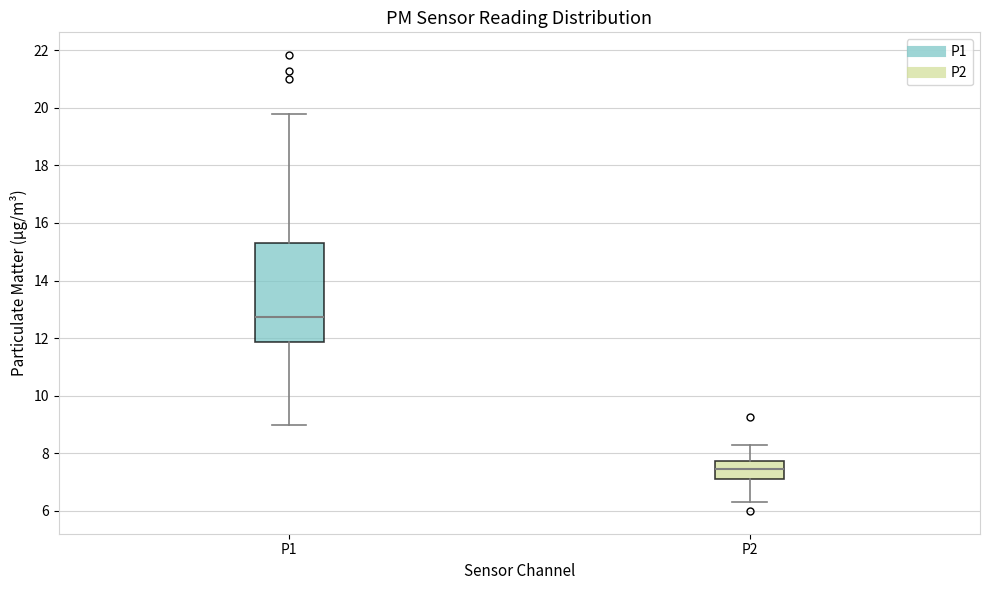

Which box's median line is the highest?

P1